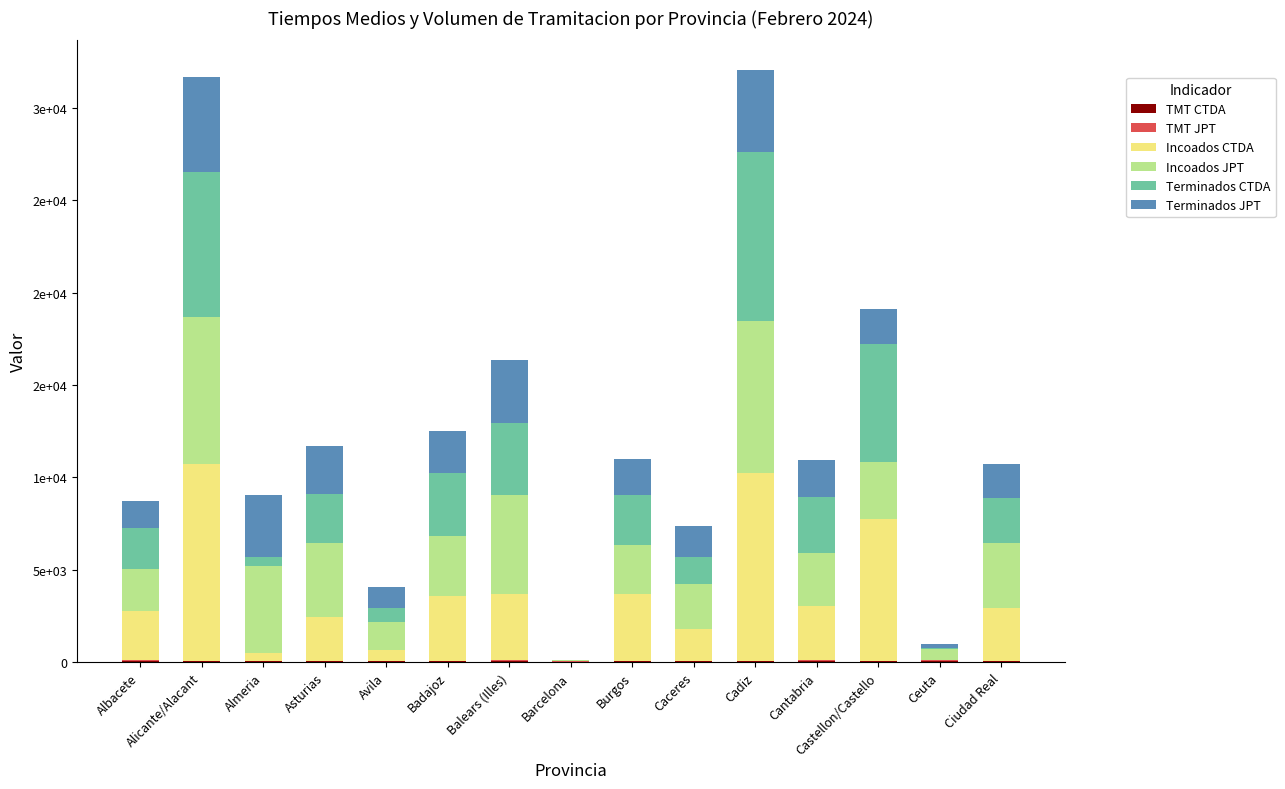

What is the total value across all series at Badajoz?

12509